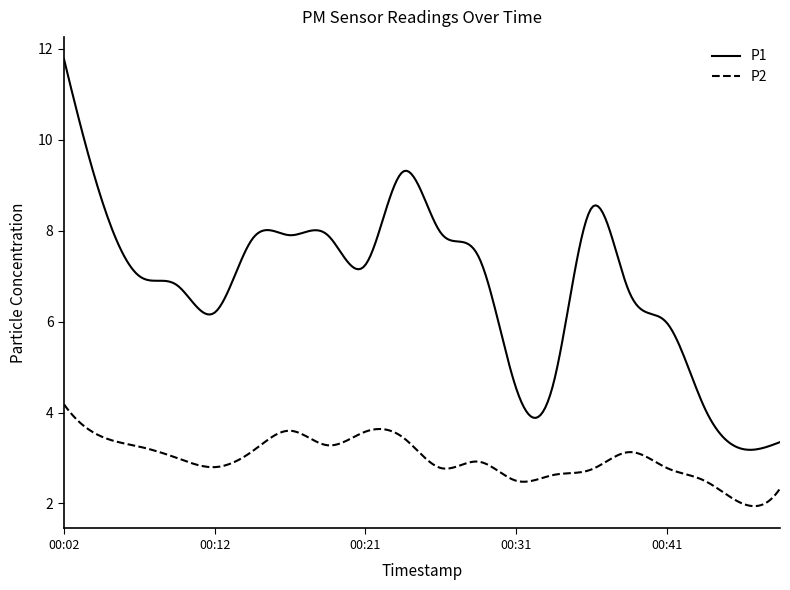

What is the minimum value for P2?

1.9